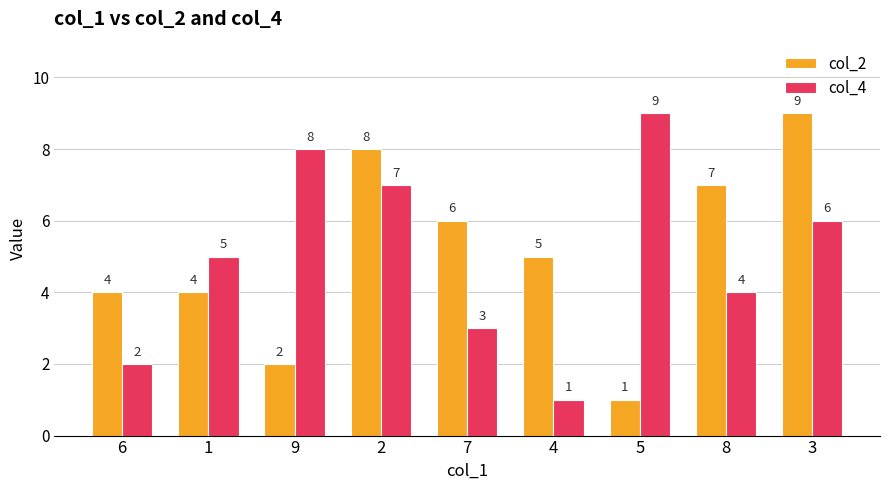

What are all the series names shown in the legend?

col_2, col_4